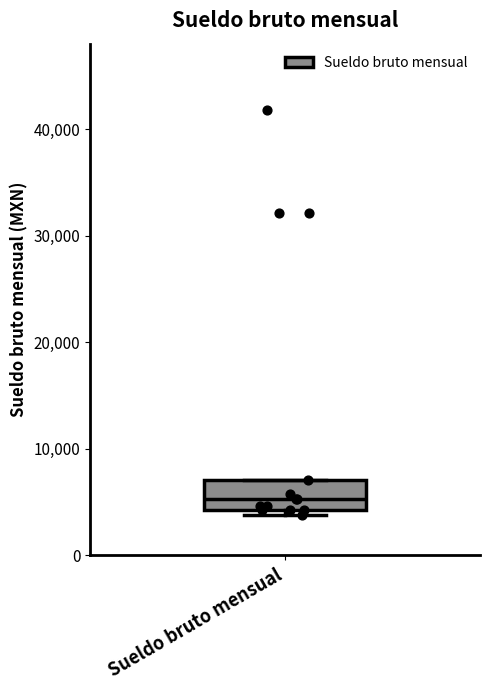

Transcribe this box plot: give where the median line is, the range the box spans, and where the two whiskers end, as read against the y-axis. The values are not printed on the chart, so give them approximately, as read against the axis.

median 5000, box 4000 to 7000, whiskers 4000 (just below the box's lower edge) to 7000